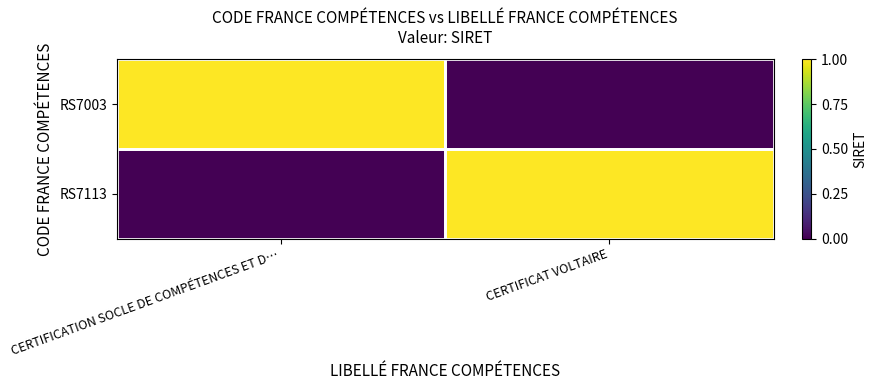

Reading right to left, extract all data points from this chart.

RS7003: CERTIFICAT VOLTAIRE=0	CERTIFICATION SOCLE DE COMPÉTENCES ET D…=1
RS7113: CERTIFICAT VOLTAIRE=1	CERTIFICATION SOCLE DE COMPÉTENCES ET D…=0